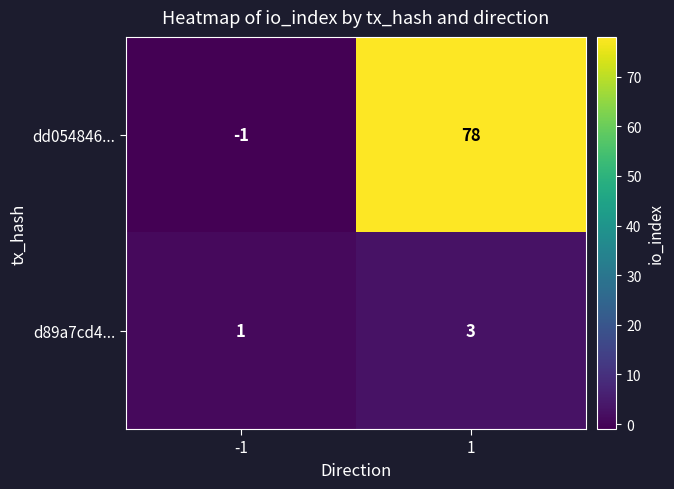

What is the difference between the dd054846... values at -1 and 1?

79